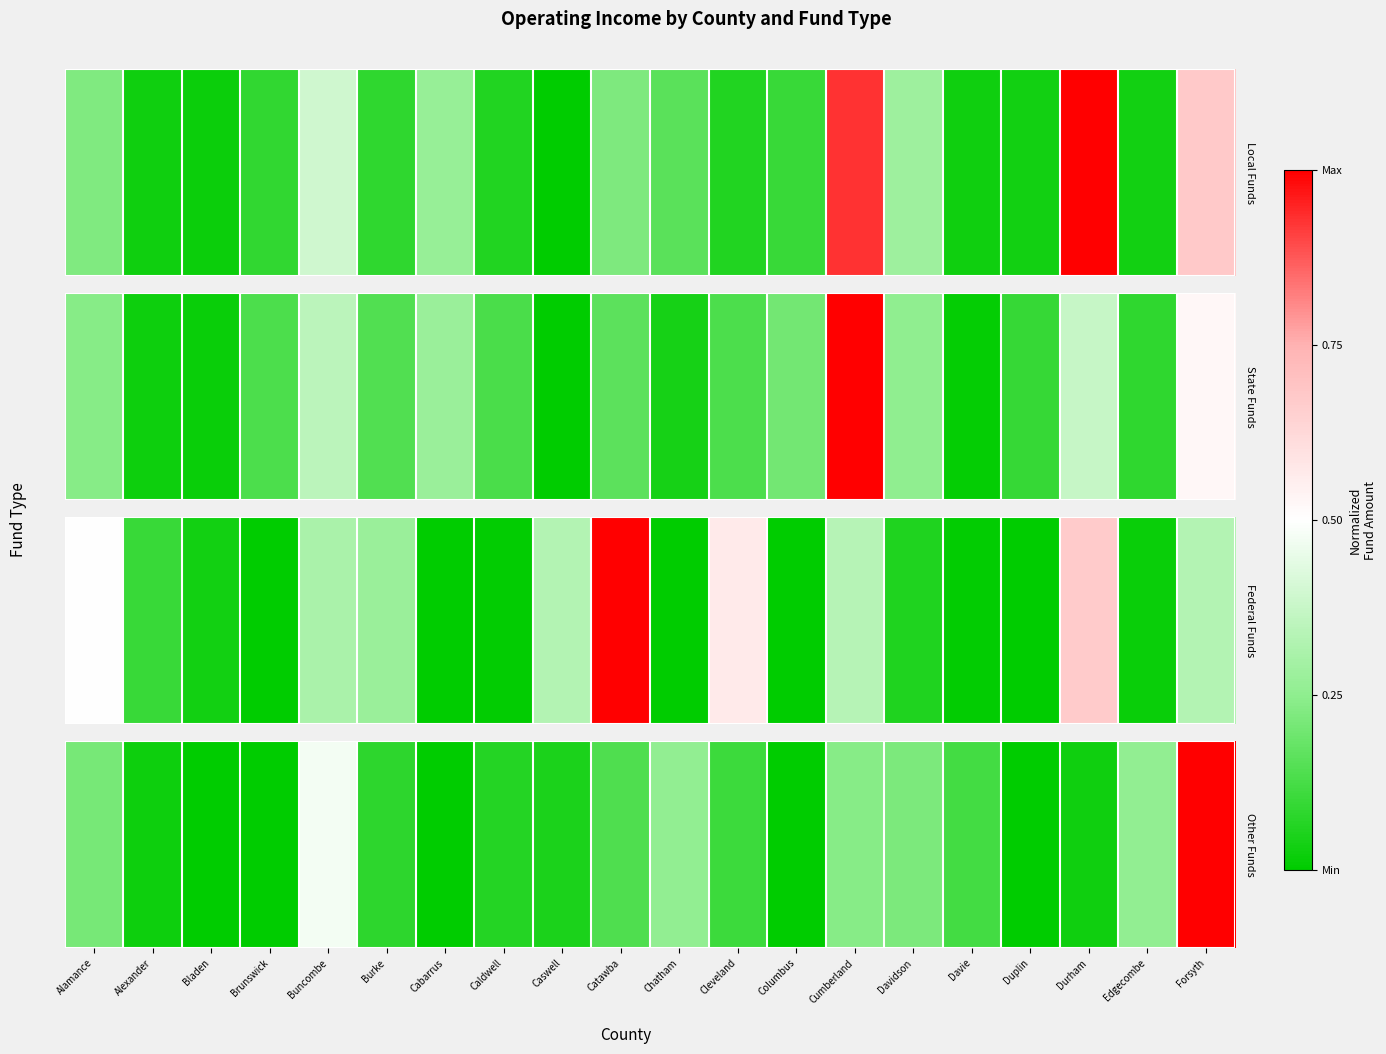

What value does the data have at Cumberland?

0.2